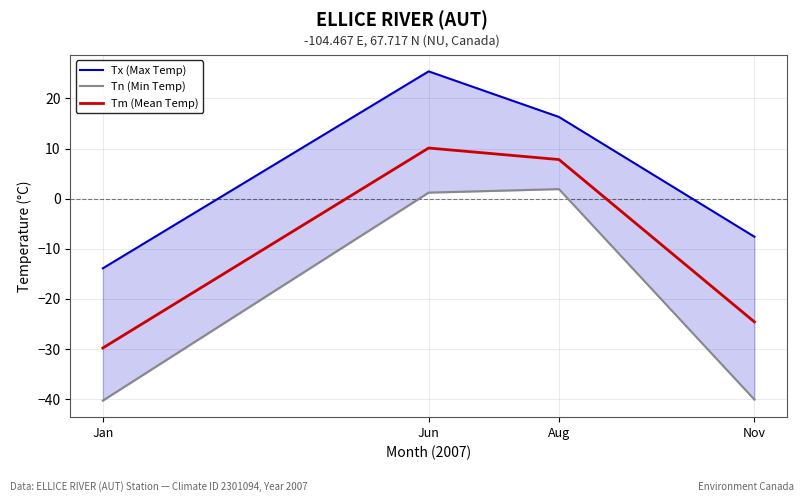

At which label is Tx (Max Temp) closest to 5?

Aug